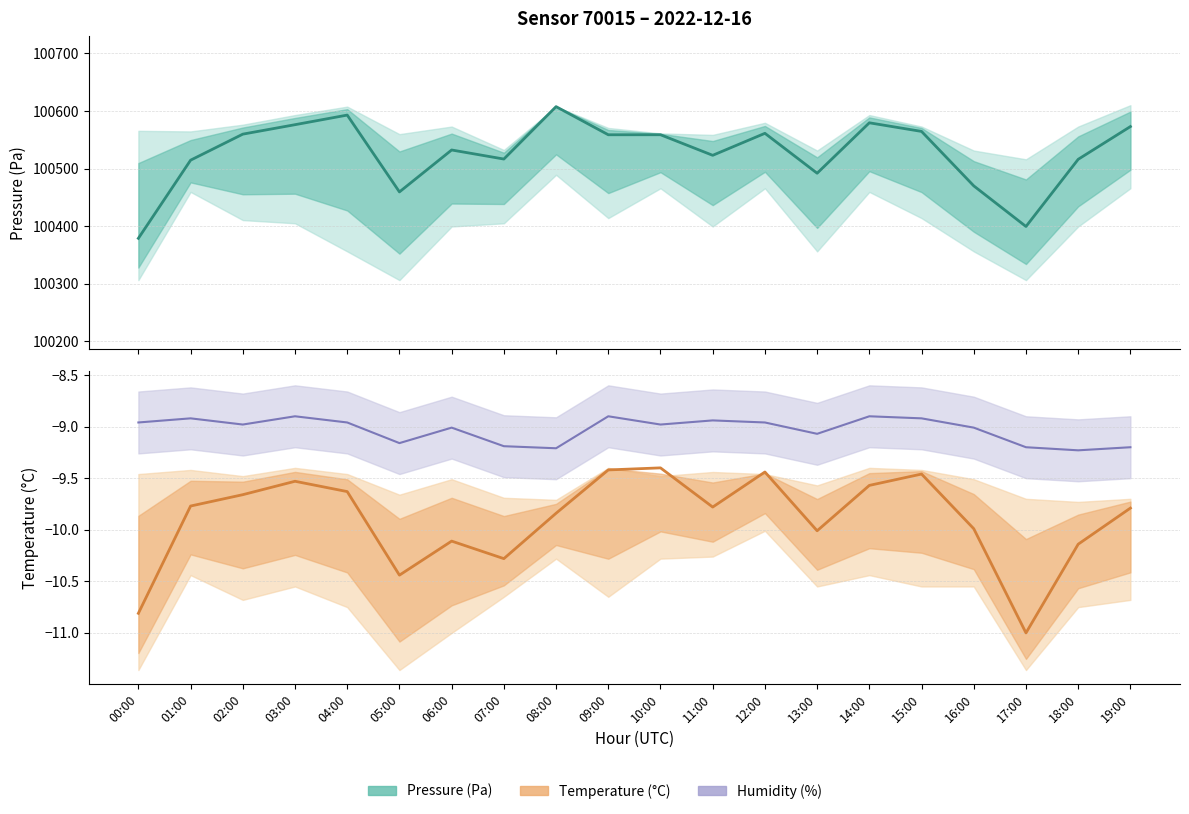

How many interior local valleys does the temperature series have?

5